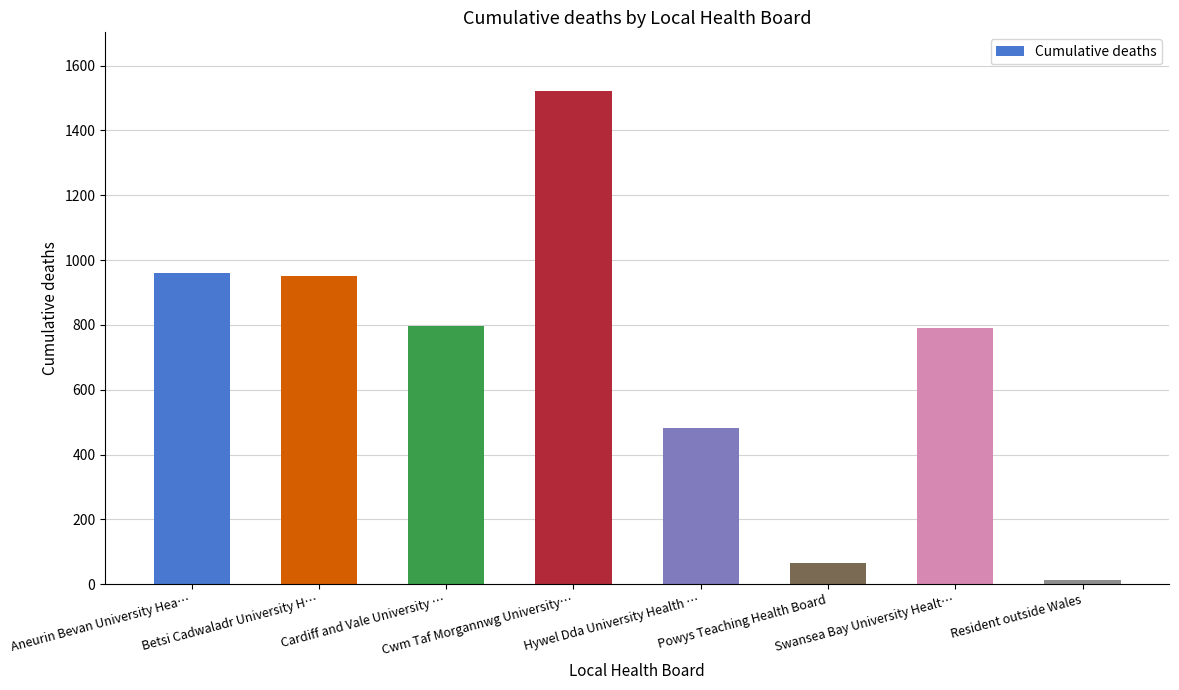

What is the value of the 5th bar from the left?

481